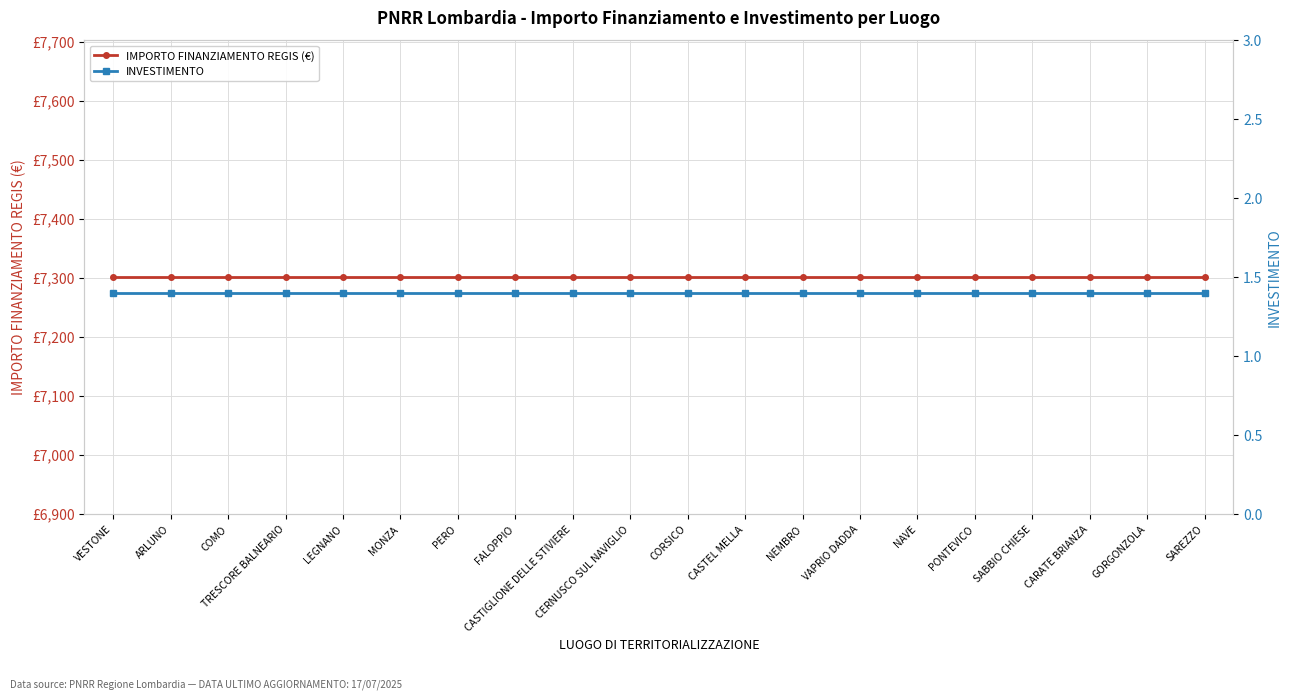

Rank the series by their average value, from highest to lowest.

IMPORTO FINANZIAMENTO REGIS (€), INVESTIMENTO